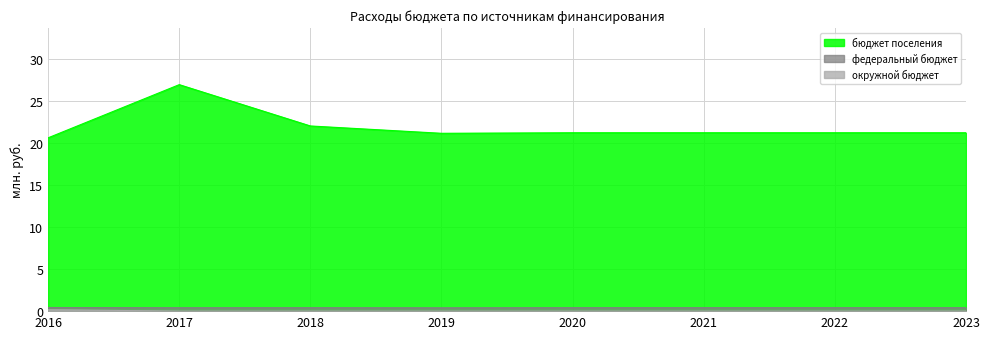

What is the value of the федеральный бюджет point at the 6th from the left?

0.4